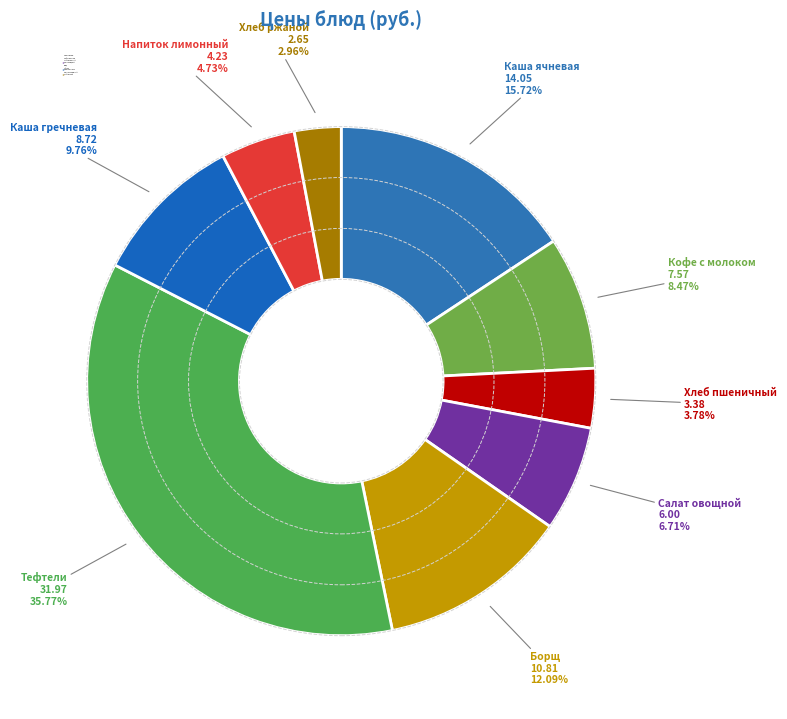

Count the number of slices in the pie.

9